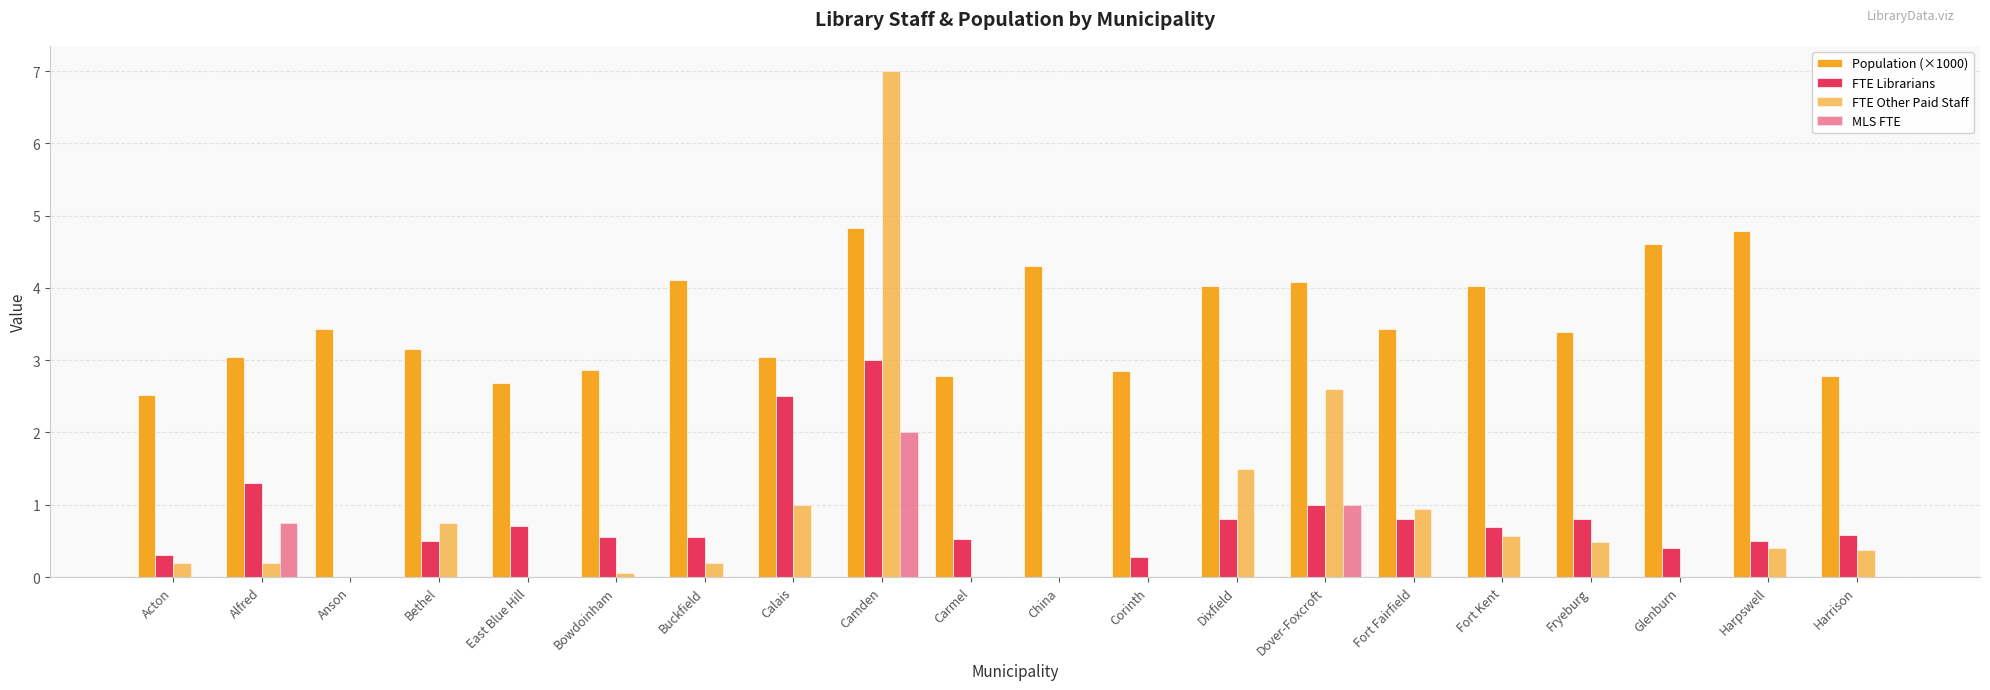

Rank the series by their maximum value, from lowest to highest.

MLS FTE, FTE Librarians, Population (×1000), FTE Other Paid Staff